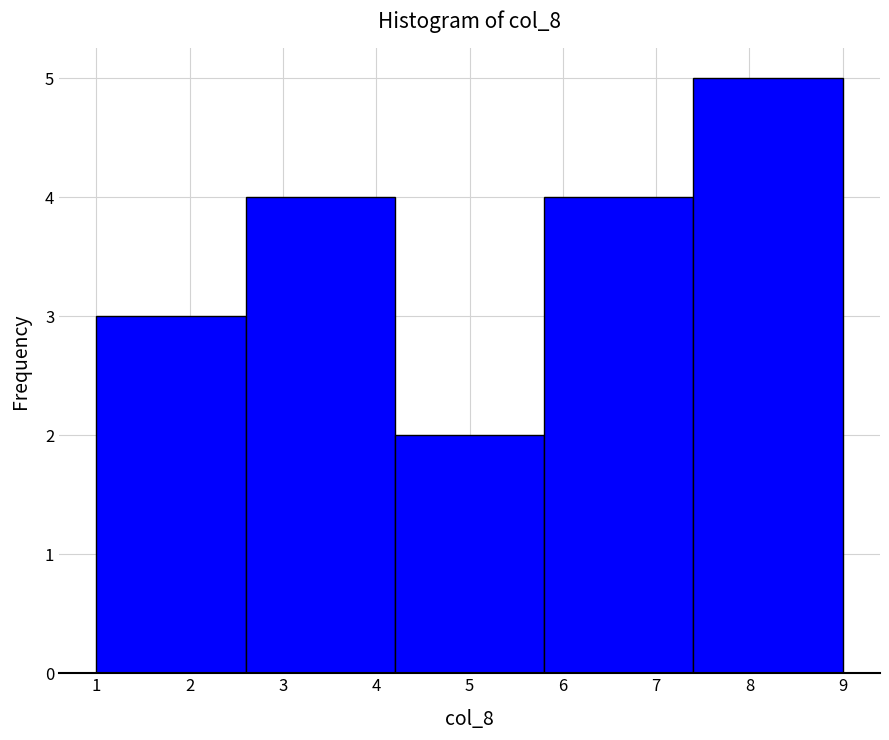

Reading left to right, list every bar in this chart as the range it spans on the x-axis followed by its height. The values are not printed on the chart, so give them approximately, as read against the axis.

1.0 to 2.6: 3
2.6 to 4.2: 4
4.2 to 5.8: 2
5.8 to 7.4: 4
7.4 to 9.0: 5